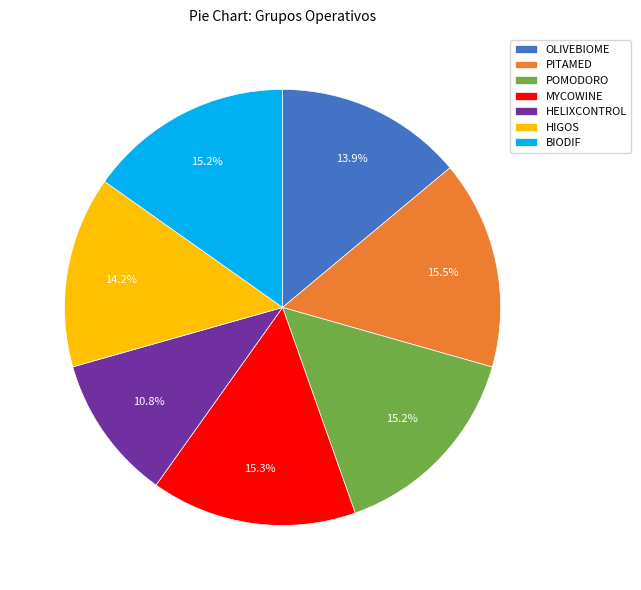

Which slice is the smallest?

HELIXCONTROL